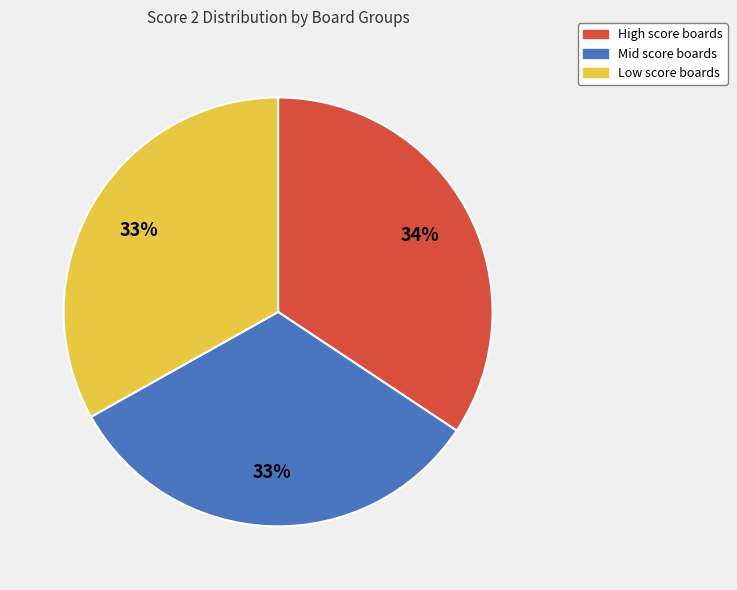

To the nearest percent, what percentage of the pie is Low score boards?

33%